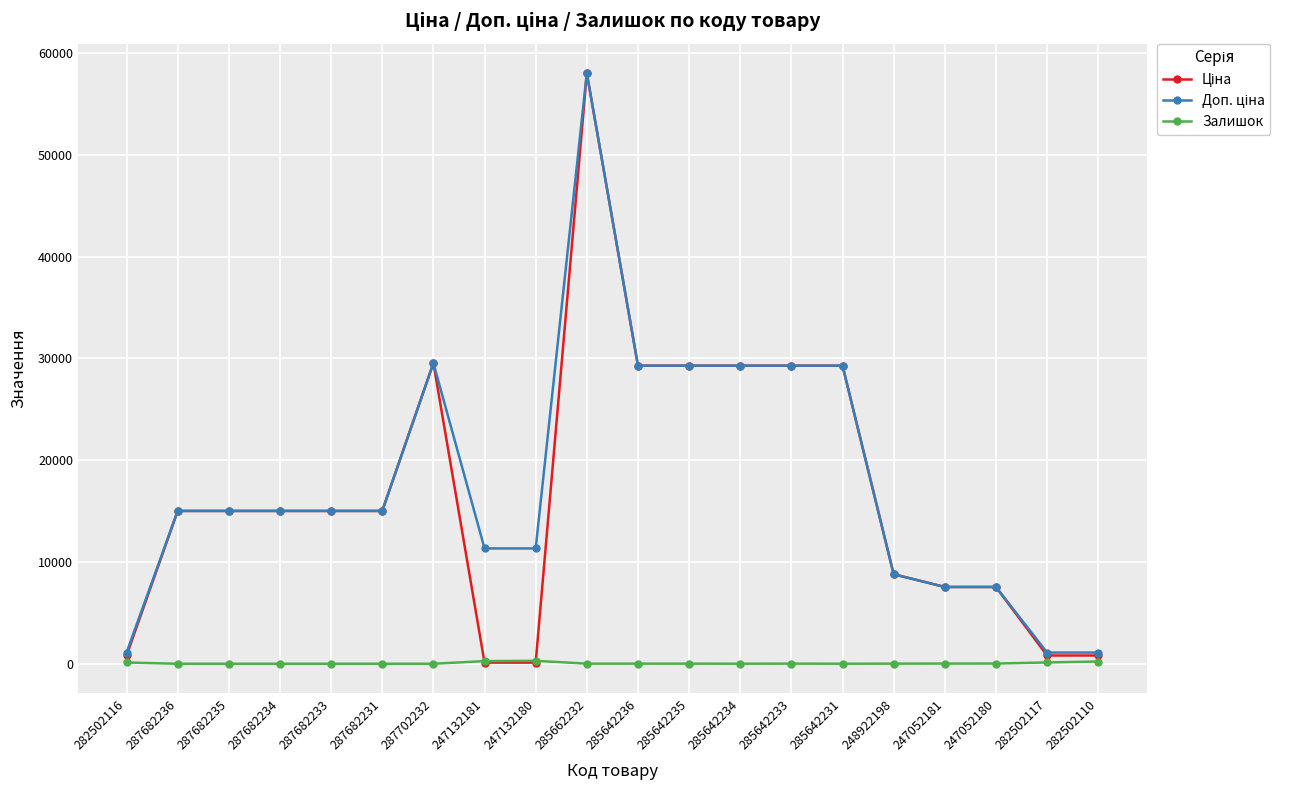

What is the spread (max minus min) of values at 287702232?

29548.9